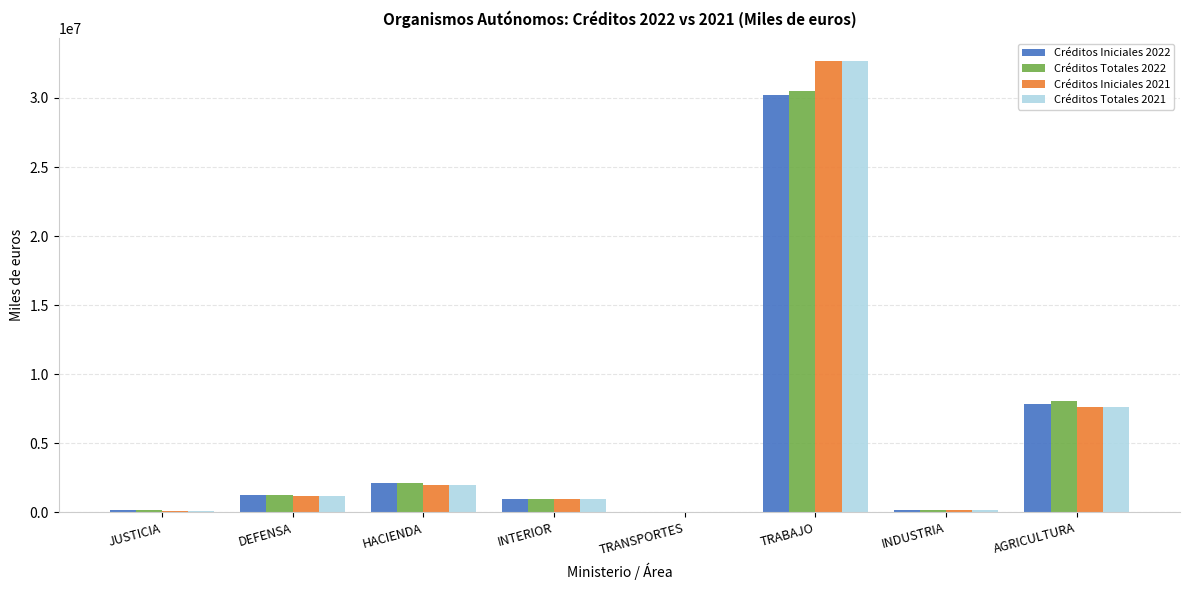

Which category has the highest value across all series?

TRABAJO